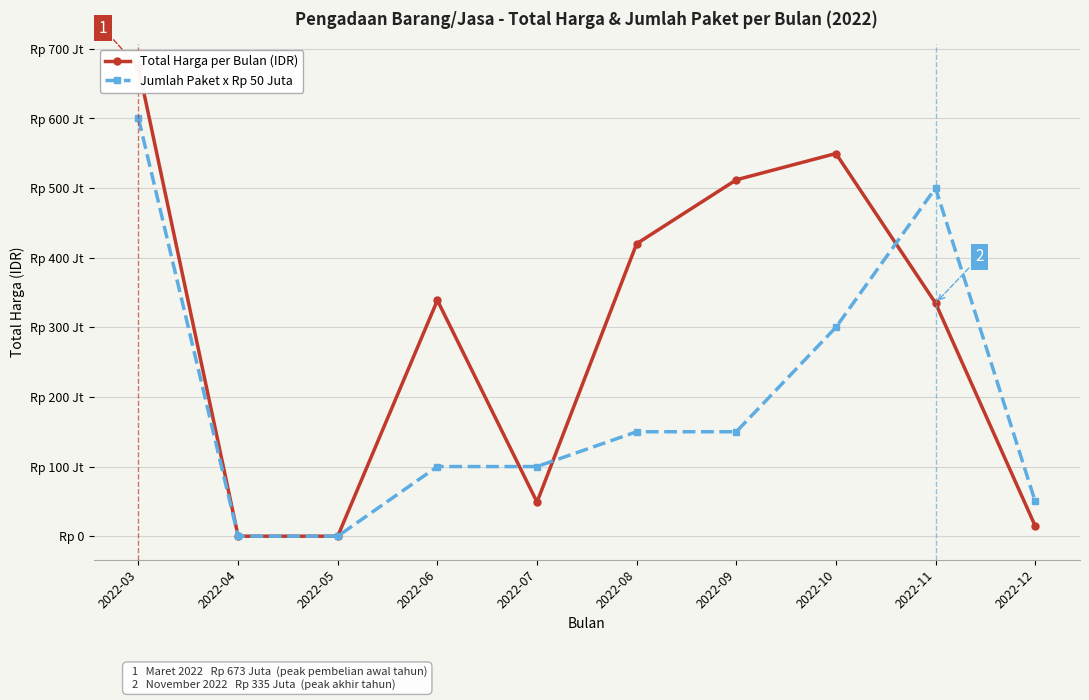

How many values in the Total Harga per Bulan (IDR) series exceed 338800000?

4